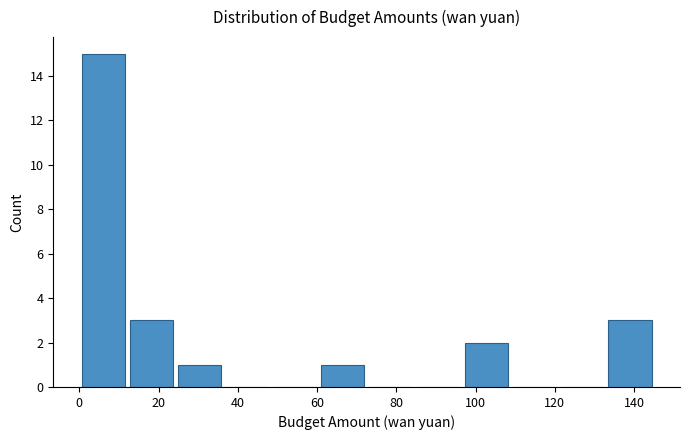

How tall is the bar that spans 24 to 36 on the x-axis? Neither the bar edges nor the heights are printed on the chart, so give them approximately, as read against the axes.

1